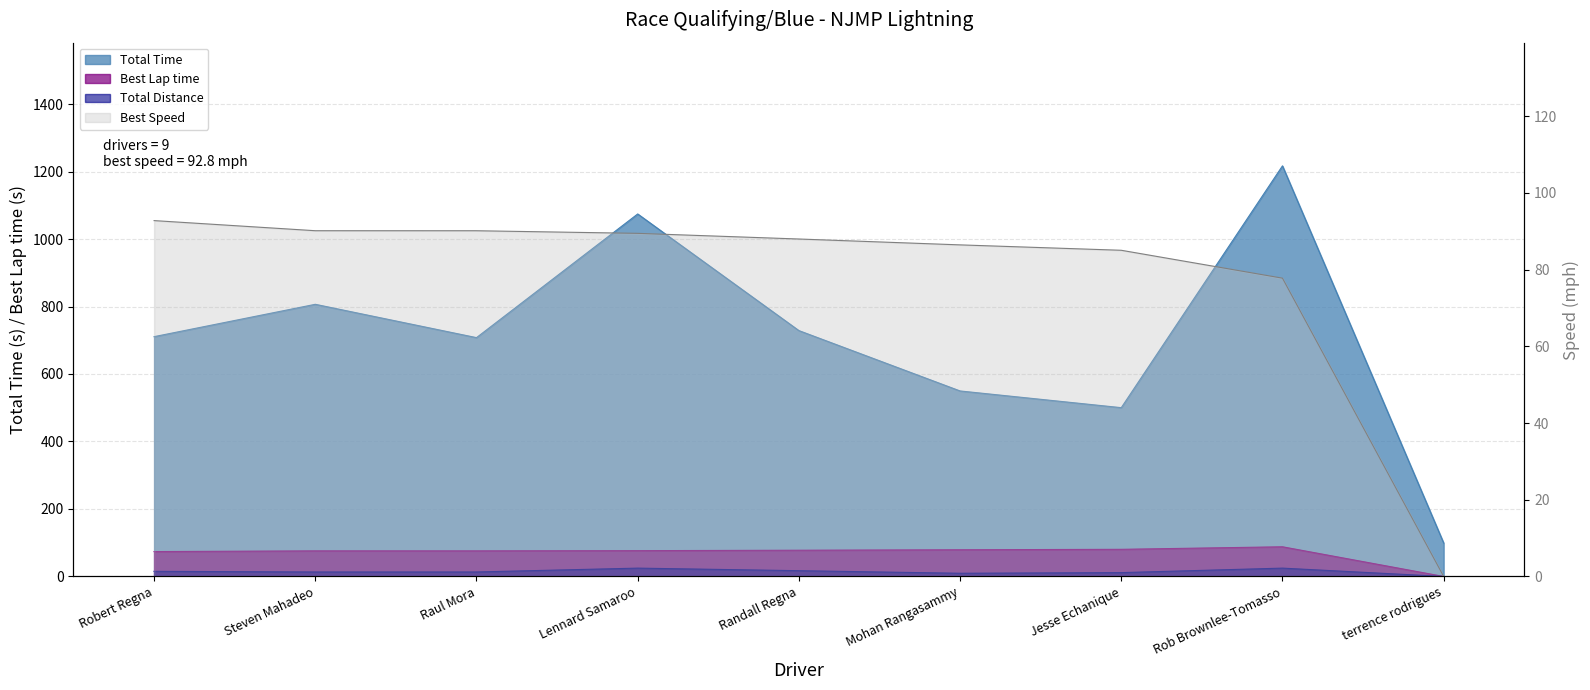

Does the chart display data point markers on the line(s)?

No